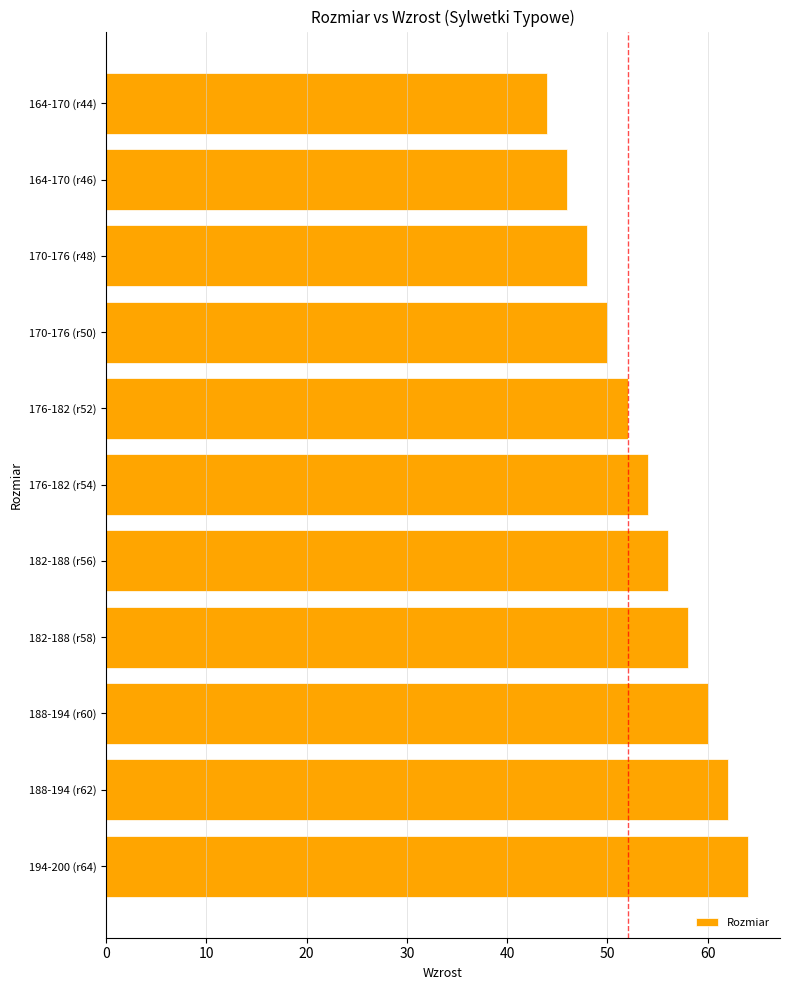

What is the value of the 1st bar from the top?

44